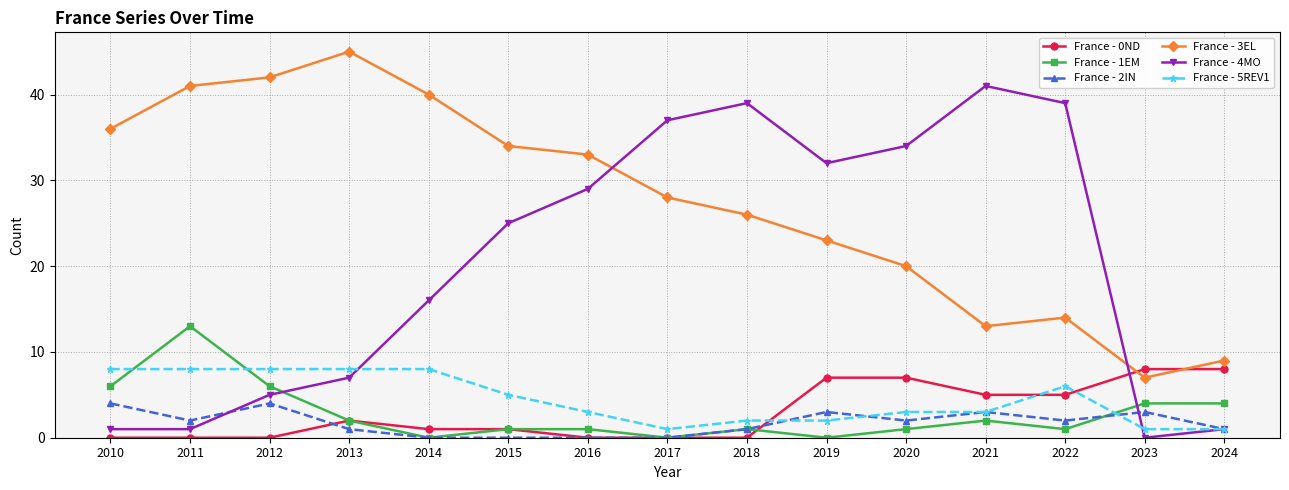

How many distinct data groups are displayed?

6